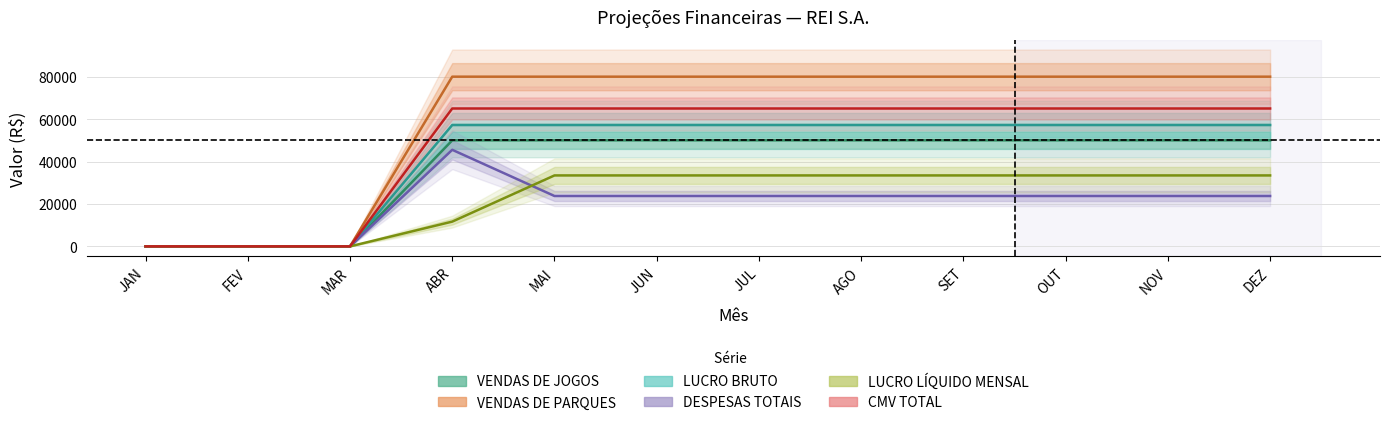

Read the CMV TOTAL value at AGO.

65000